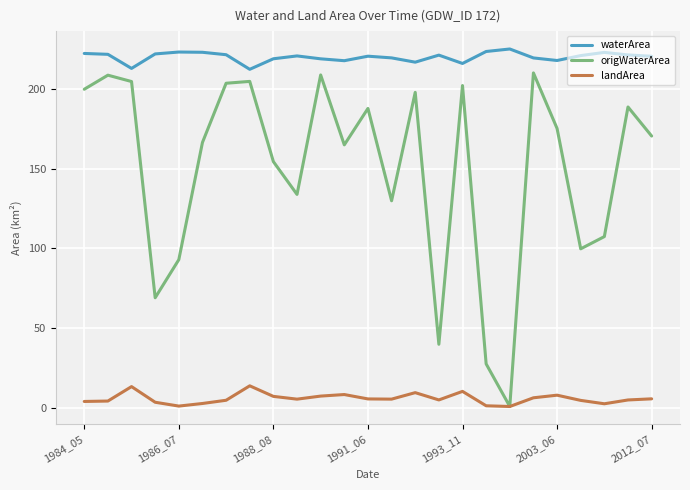

Does the chart have visible grid lines?

Yes